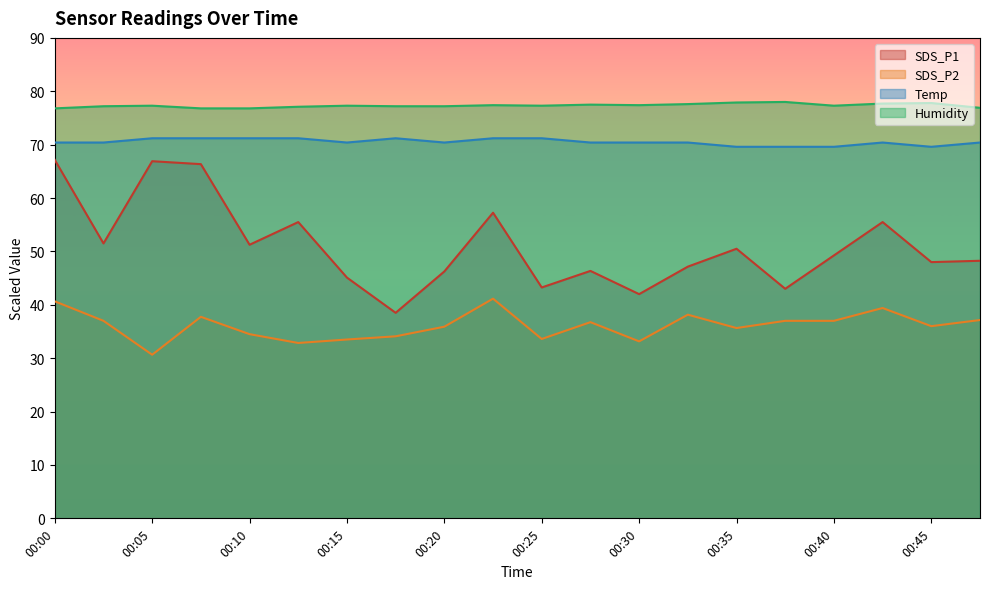

True or false: SDS_P1 and SDS_P2 intersect in this chart.

False